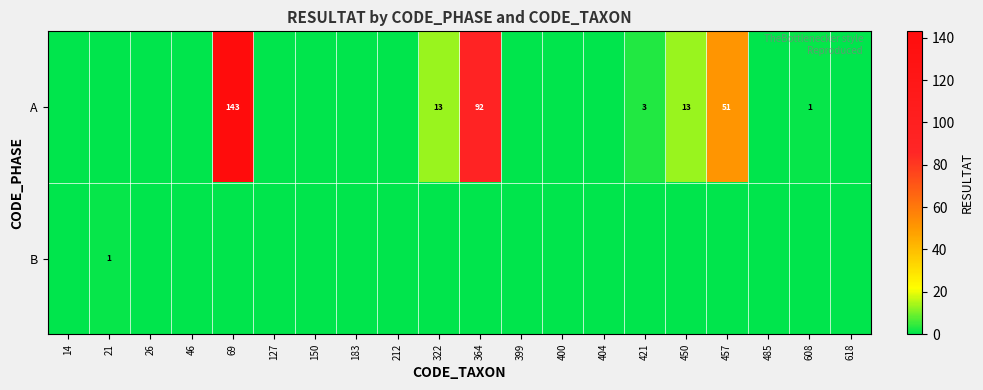

The A series shows 3 at 421. True or false?

True